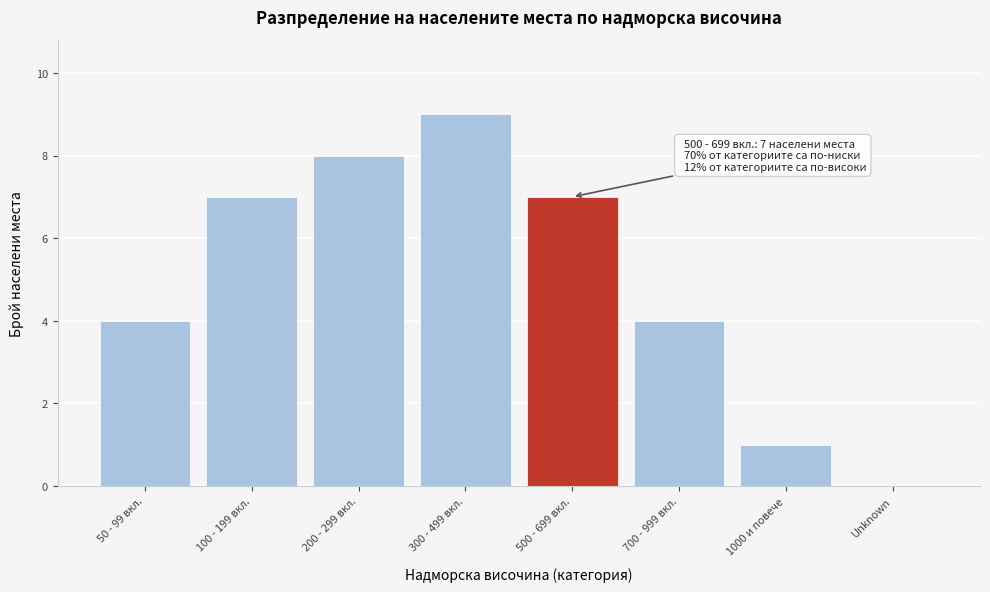

Reading right to left, extract all data points from this chart.

Unknown=0	1000 и повече=1	700 - 999 вкл.=4	500 - 699 вкл.=7	300 - 499 вкл.=9	200 - 299 вкл.=8	100 - 199 вкл.=7	50 - 99 вкл.=4